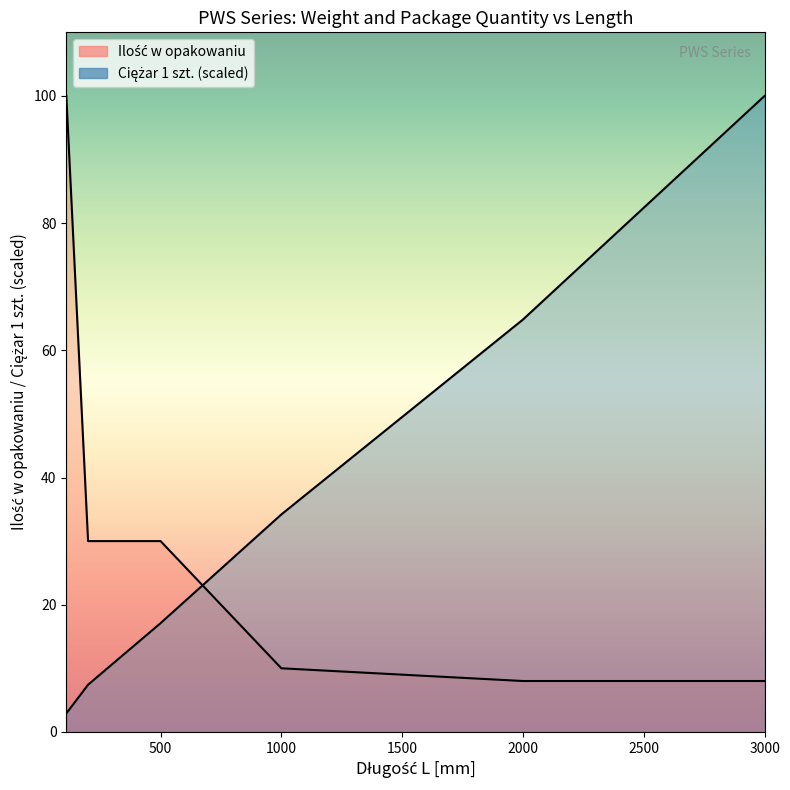

Reading left to right, extract all data points from this chart.

Ciężar 1 szt.: 110=2.9	200=7.4	300=10.6	400=13.9	500=17.1	1000=34.2	2000=64.8	3000=100.0
Ilość w opakowaniu: 110=100.0	200=30.0	300=30.0	400=30.0	500=30.0	1000=10.0	2000=8.0	3000=8.0